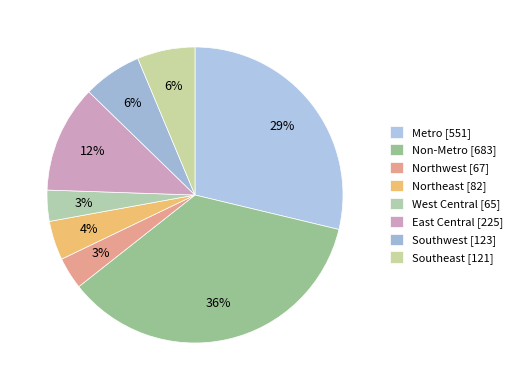

Do Southwest and Southeast together represent more than half of the pie?

No